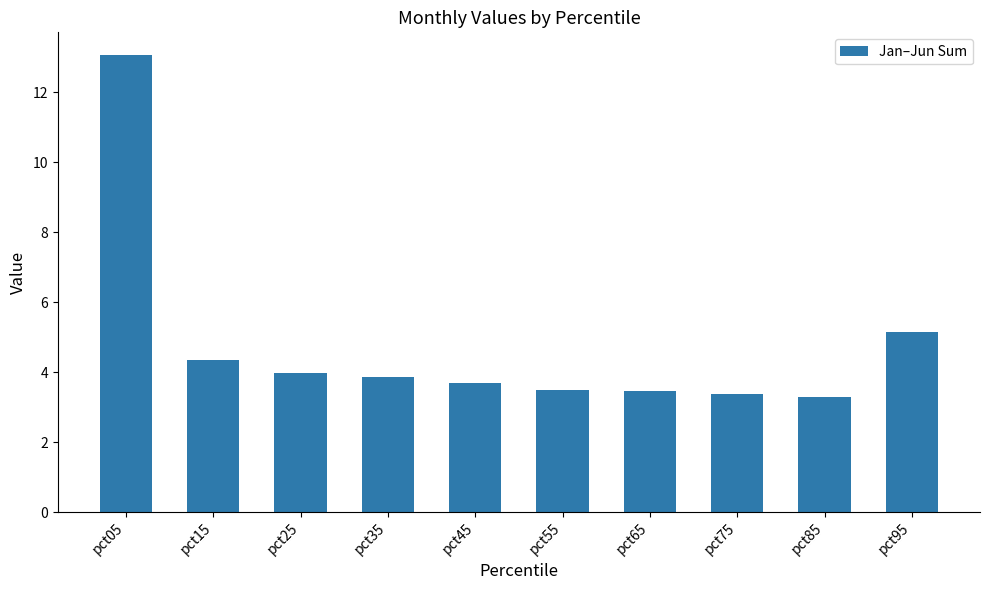

What is the greatest value displayed?

13.1